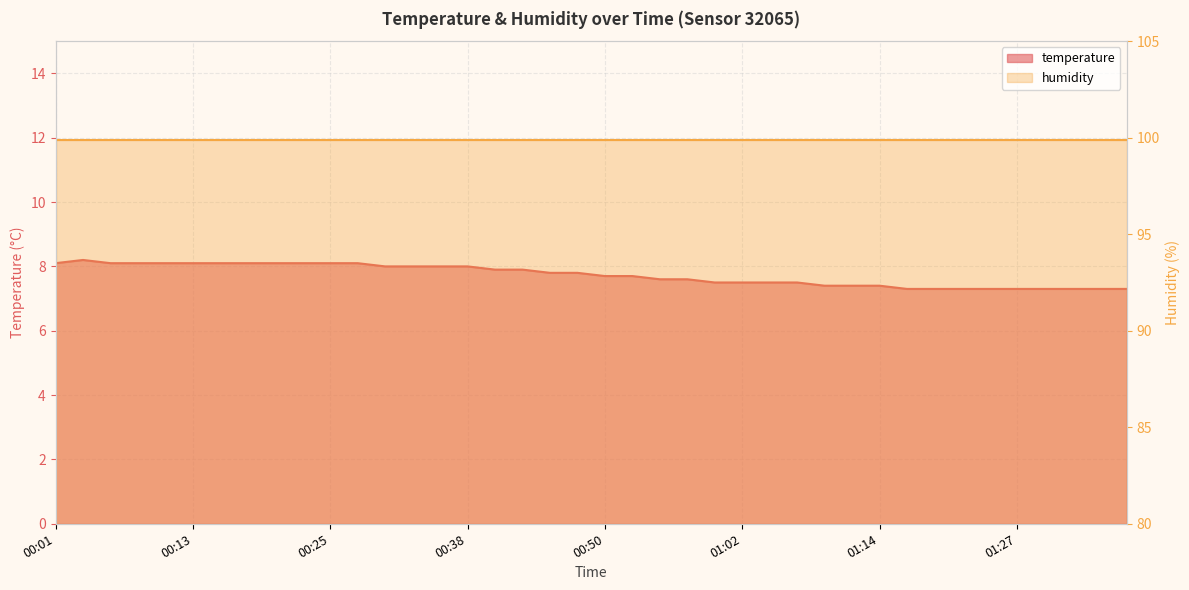

What is the smallest value displayed?

7.3